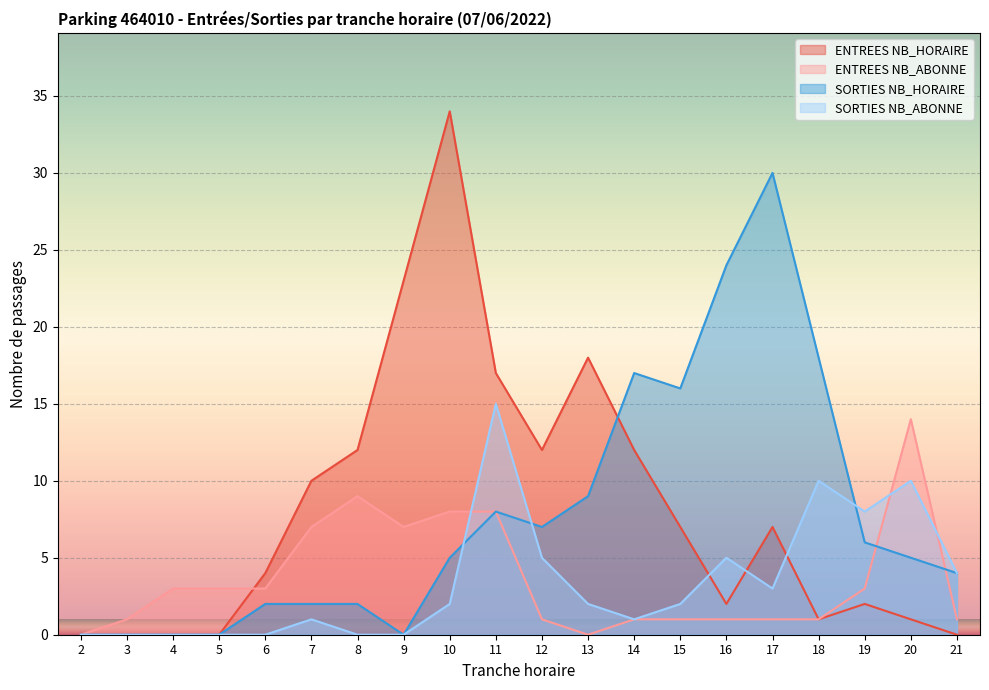

At which category does the chart reach its minimum across all series?

2